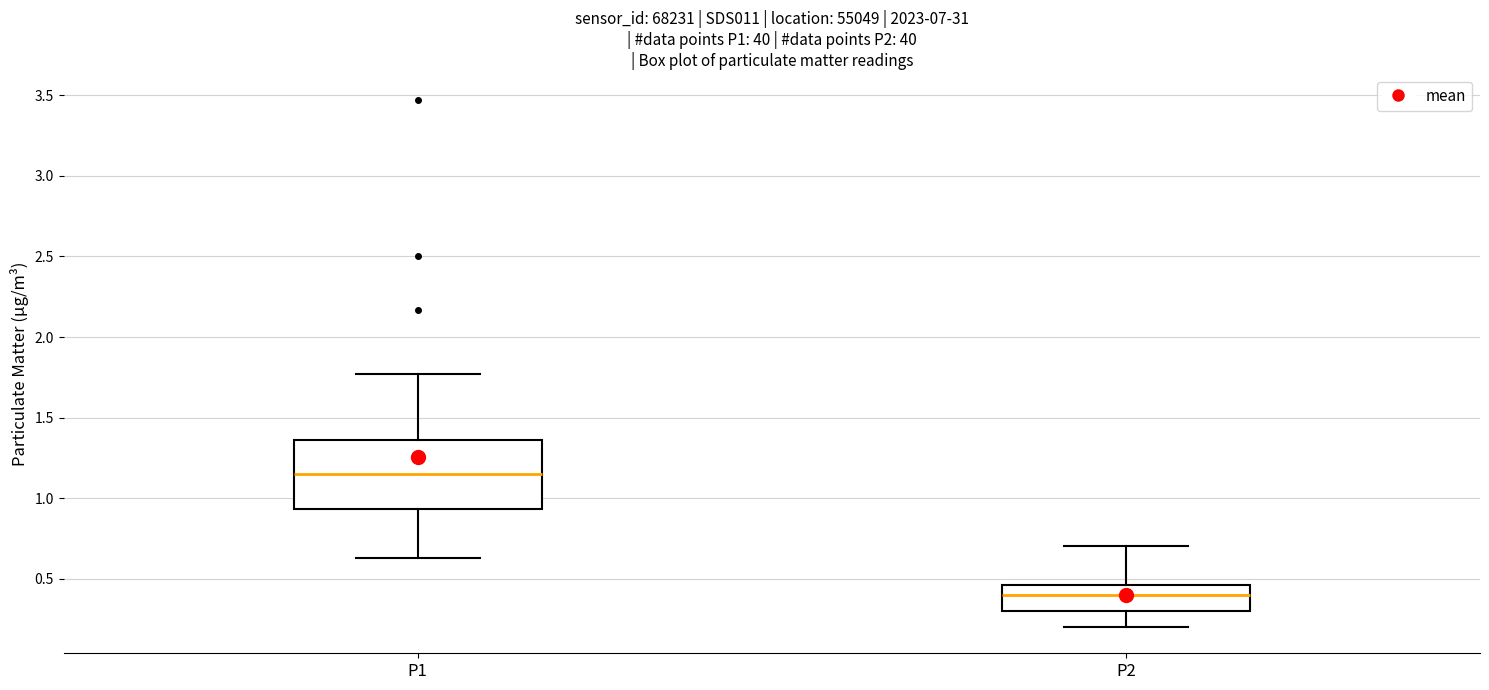

Reading left to right, read every box against the y-axis: the position of its median line, the range the box covers, and the ends of its whiskers. The values are not printed on the chart, so give them approximately, as read against the axis.

P1: median 1.15, box 0.95 to 1.35, whiskers 0.65 to 1.75
P2: median 0.40, box 0.30 to 0.45, whiskers 0.20 to 0.70